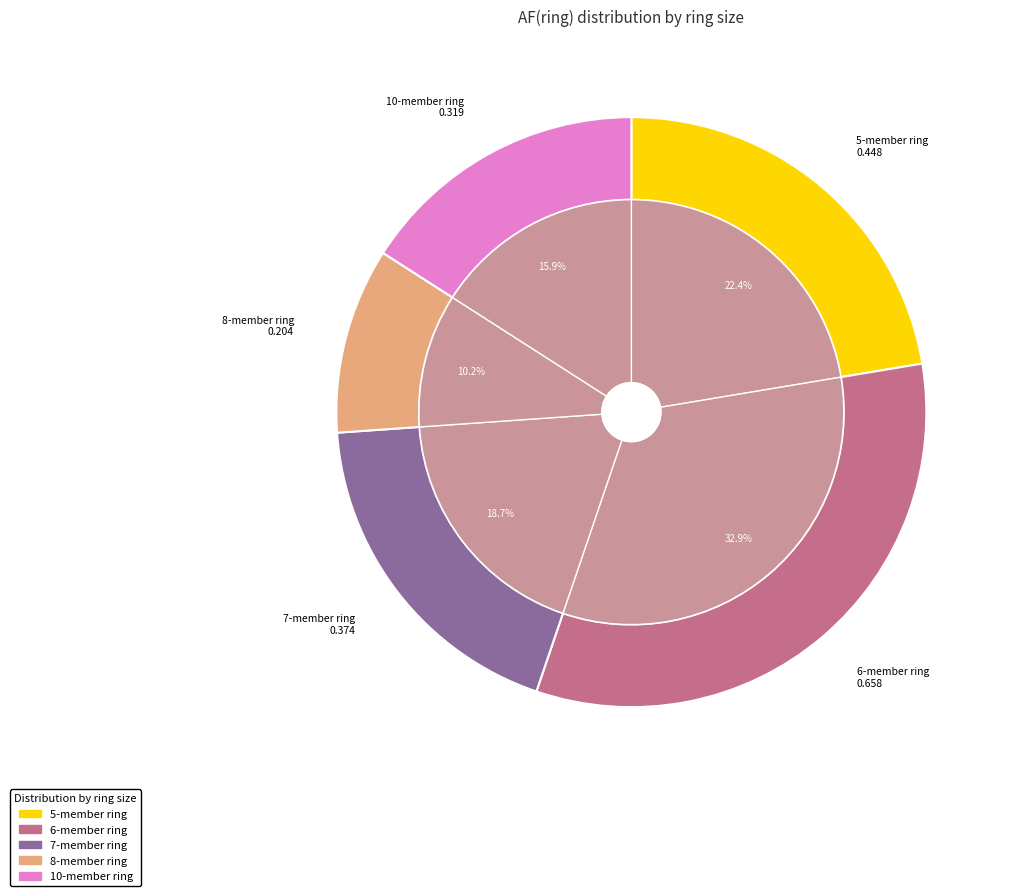

How many segments does this pie chart have?

5